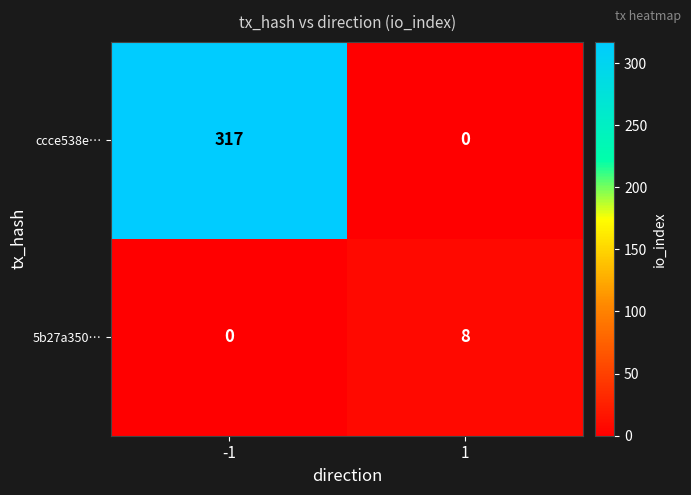

At -1, list the series in order from largest to smallest.

ccce538e…, 5b27a350…